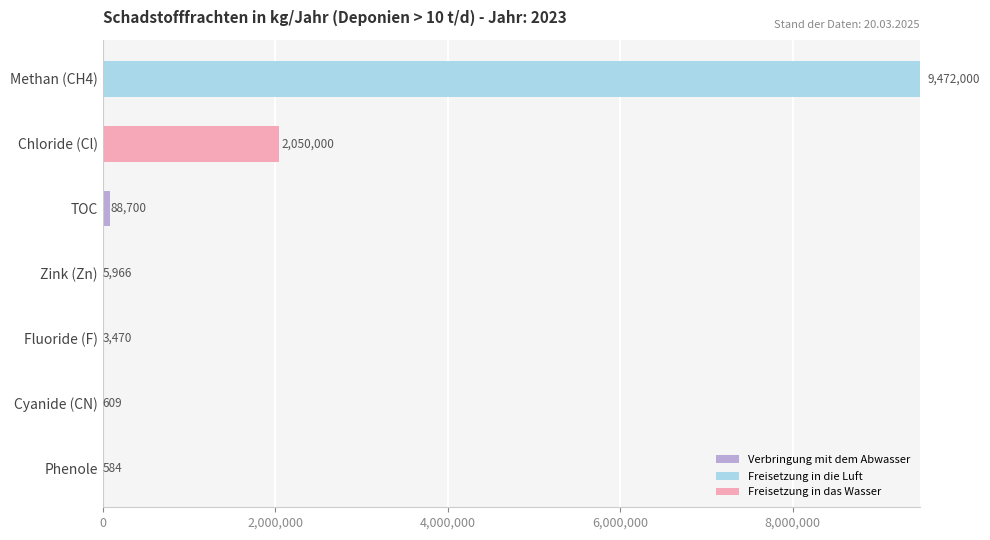

At which category is the sum across all series the highest?

Methan (CH4)